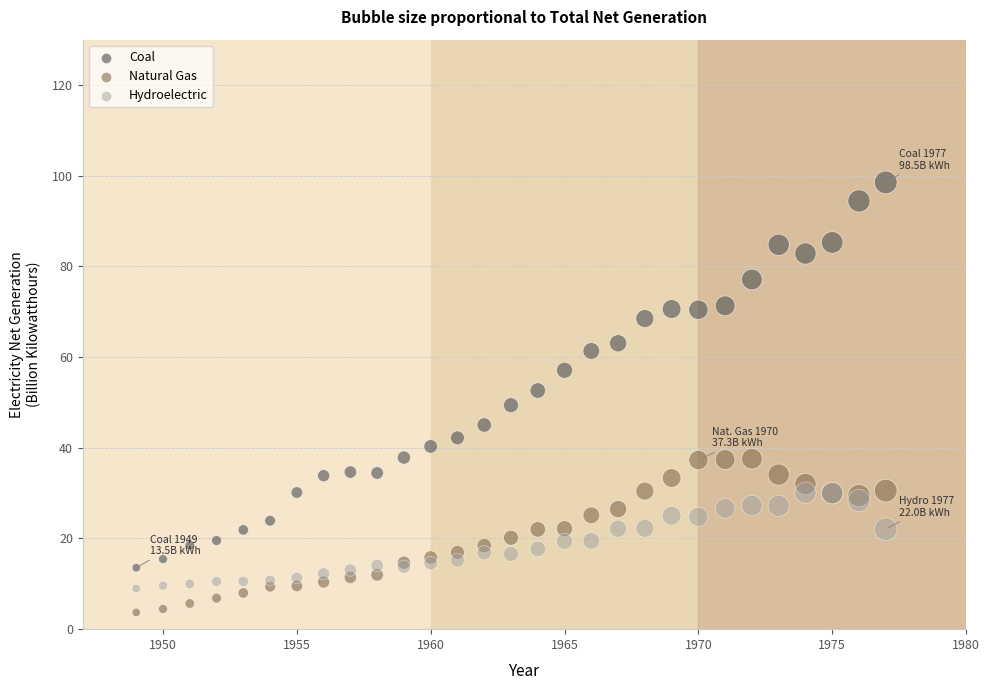

Which series reaches the minimum Y coordinate?

Natural Gas